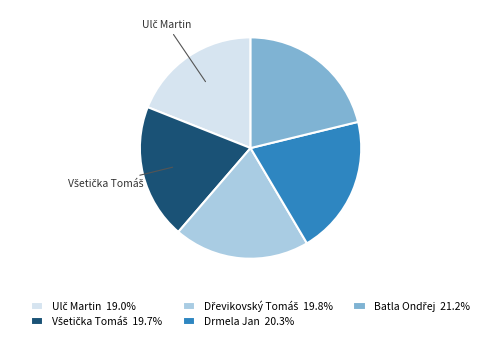

Is there any slice that represents more than half of the pie?

No